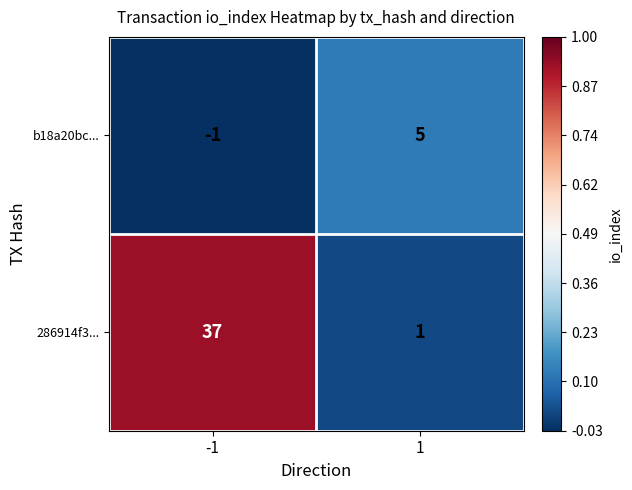

What value does the b18a20bc... series have at 1?

5